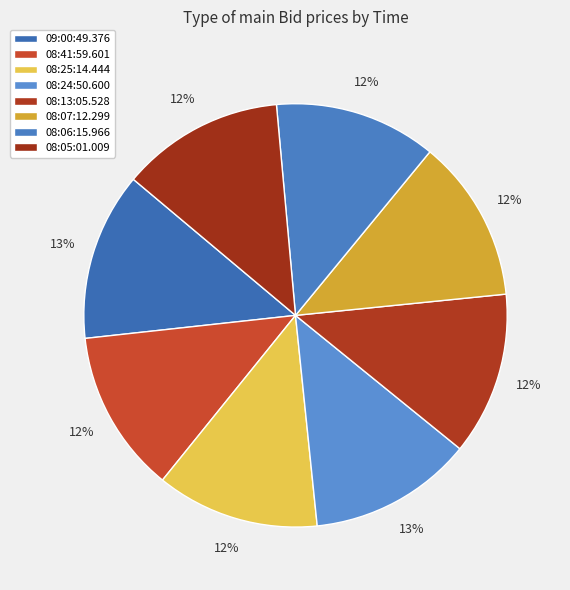

What portion of the pie excludes 09:00:49.376?

87.2%